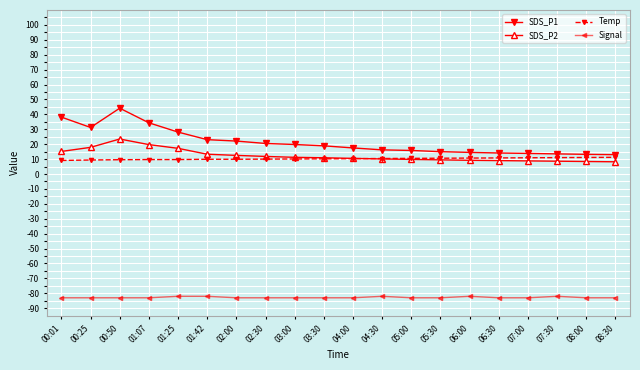

Is the value of Signal at 00:01 greater than the value of Temp at 01:07?

No